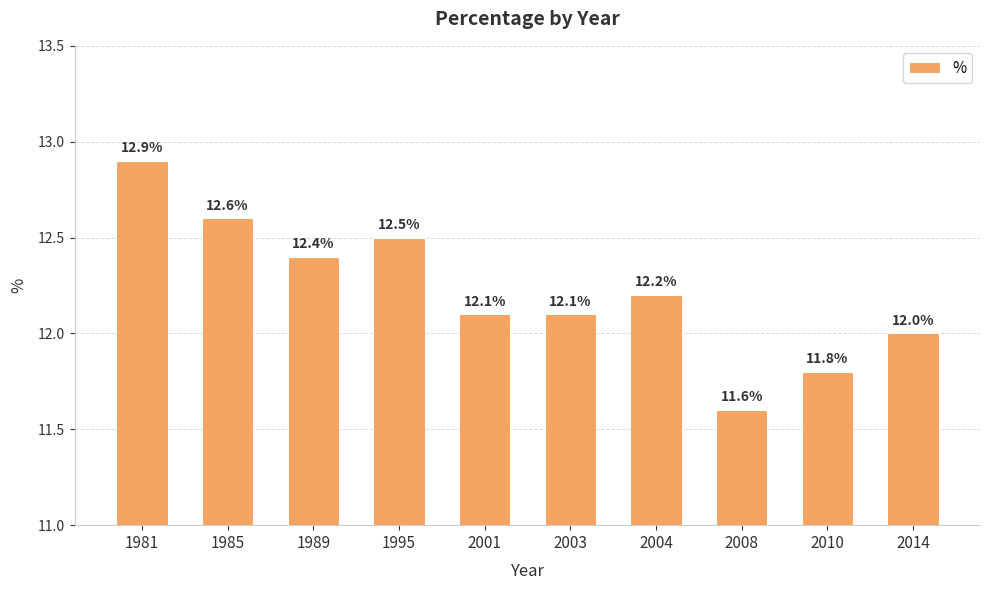

The chart shows a value of 8.1 at 1985. True or false?

False